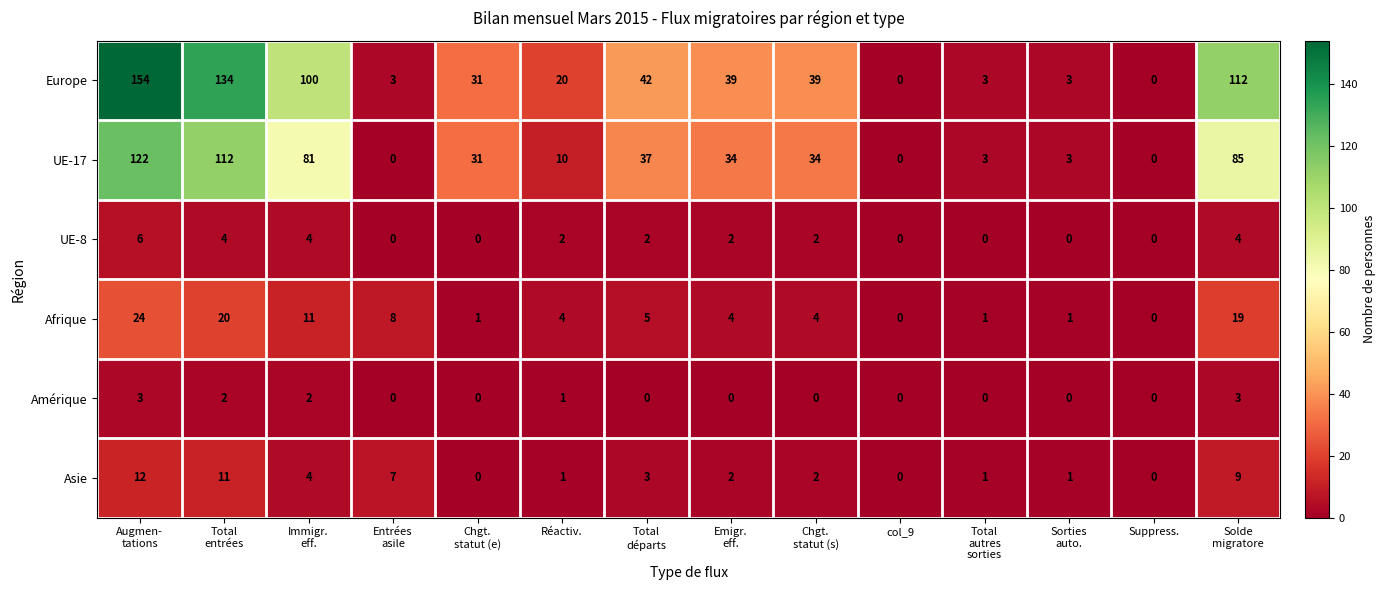

Where is Amérique nearest to the value 1?

Réactiv.